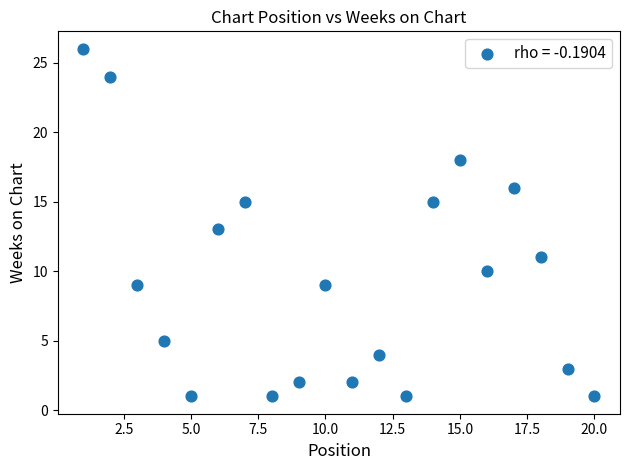

What is the range of Y values (max minus min)?

25